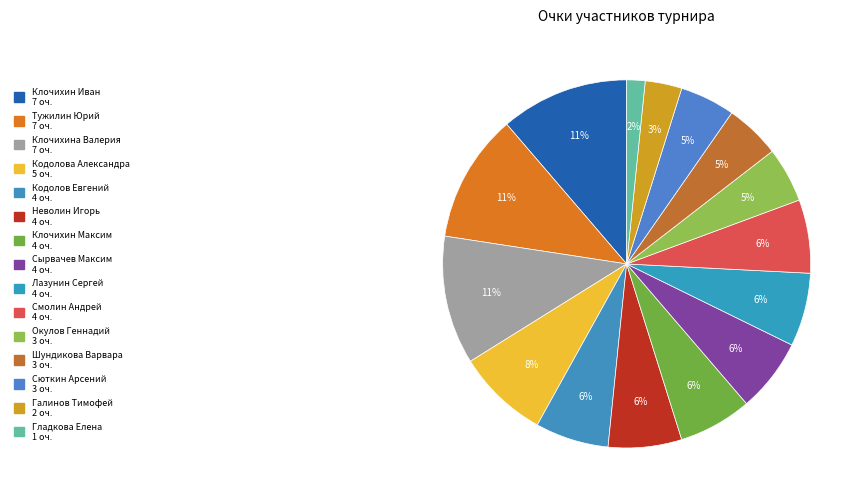

How many segments does this pie chart have?

15